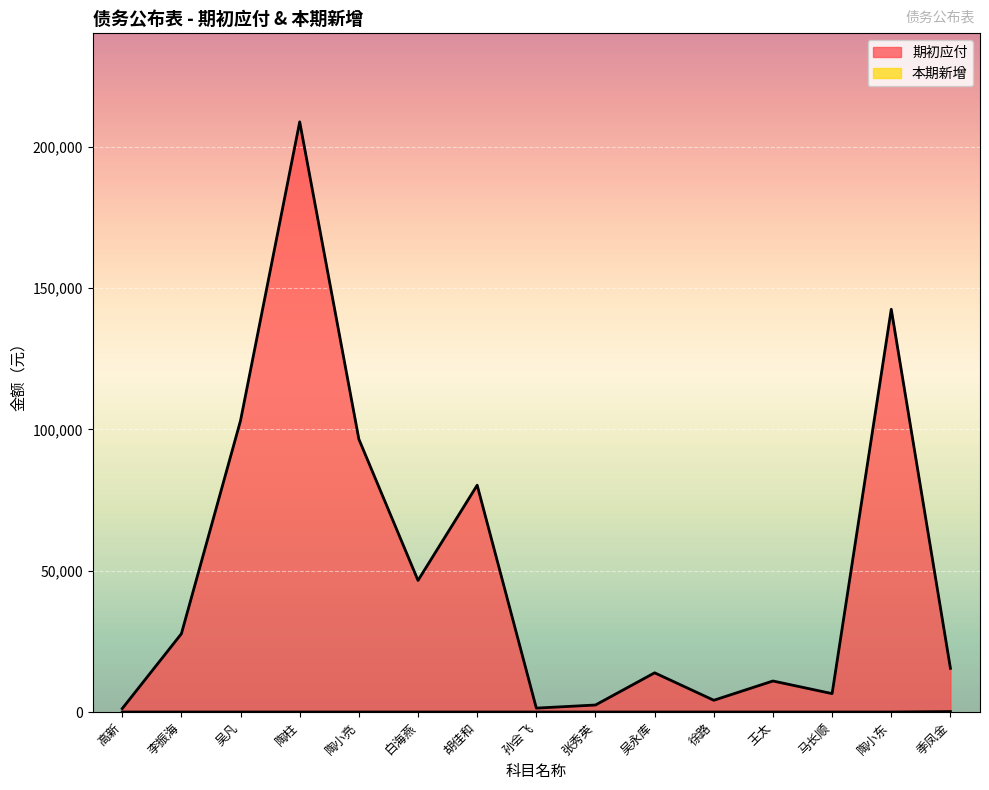

What is the spread (max minus min) of values at 季凤金?

15299.4